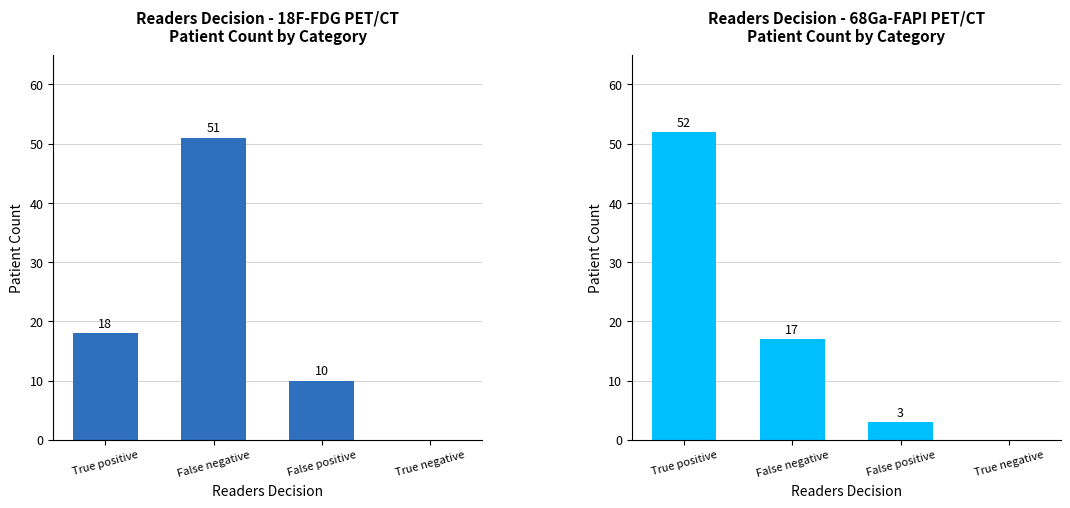

How many values in the 68Ga-FAPI PET/CT series exceed 17?

1